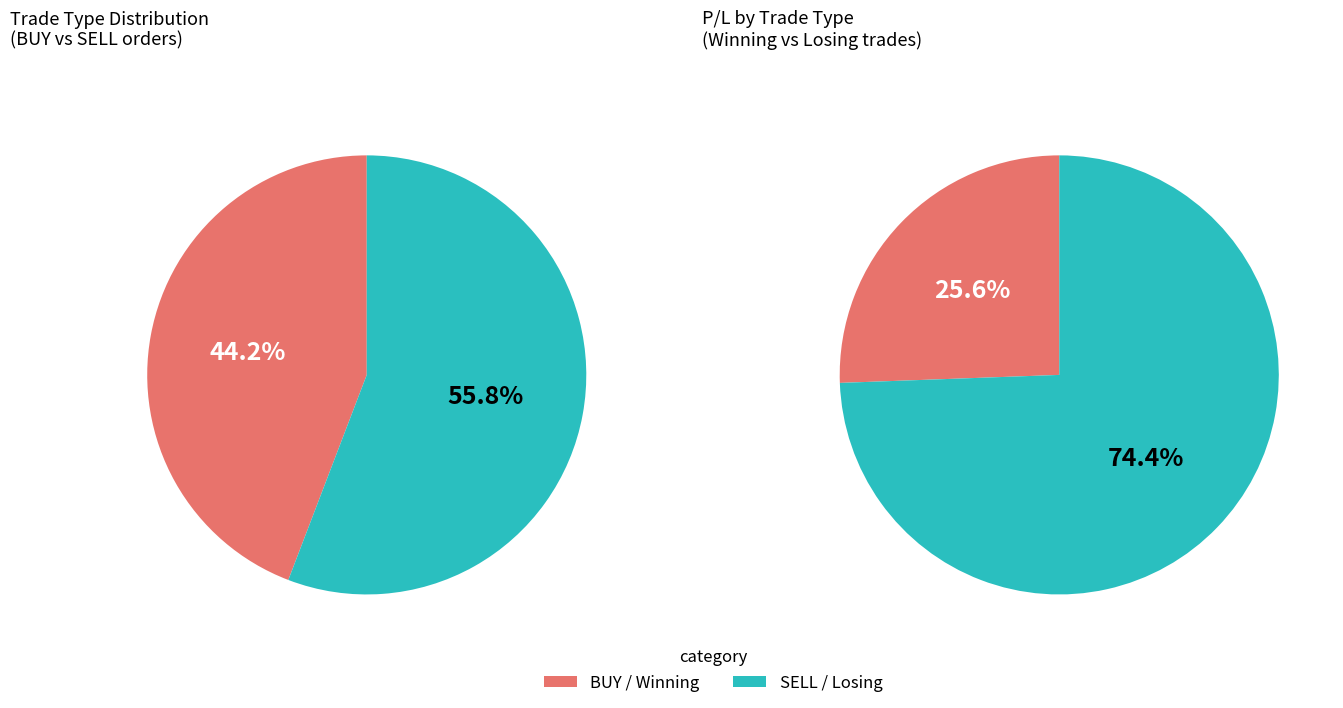

How many segments does this pie chart have?

2